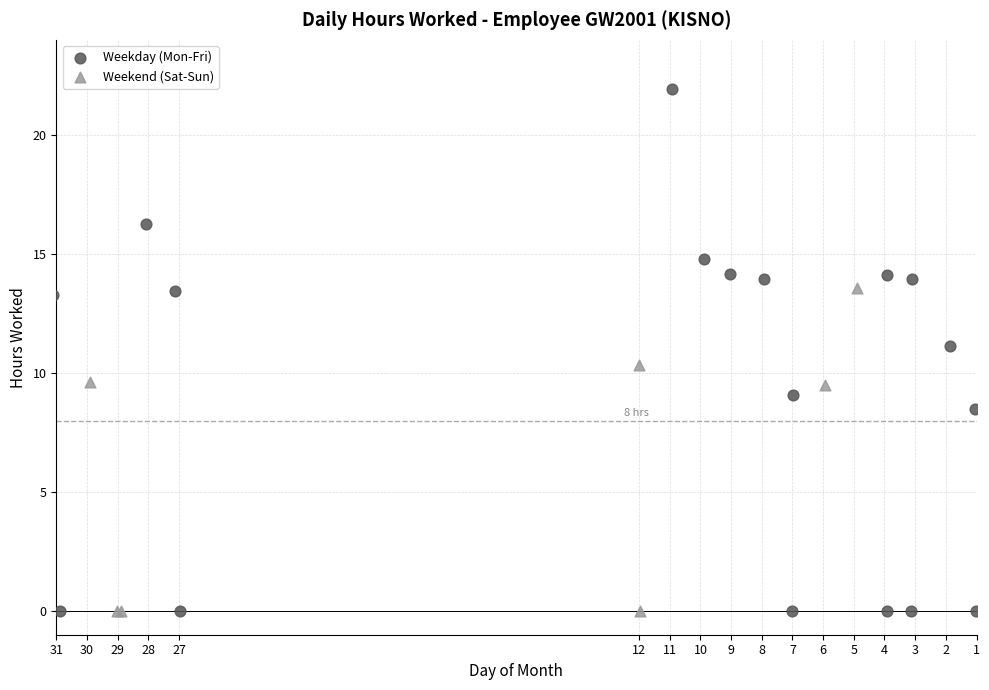

Which series reaches the maximum Y coordinate?

Weekday (Mon-Fri)